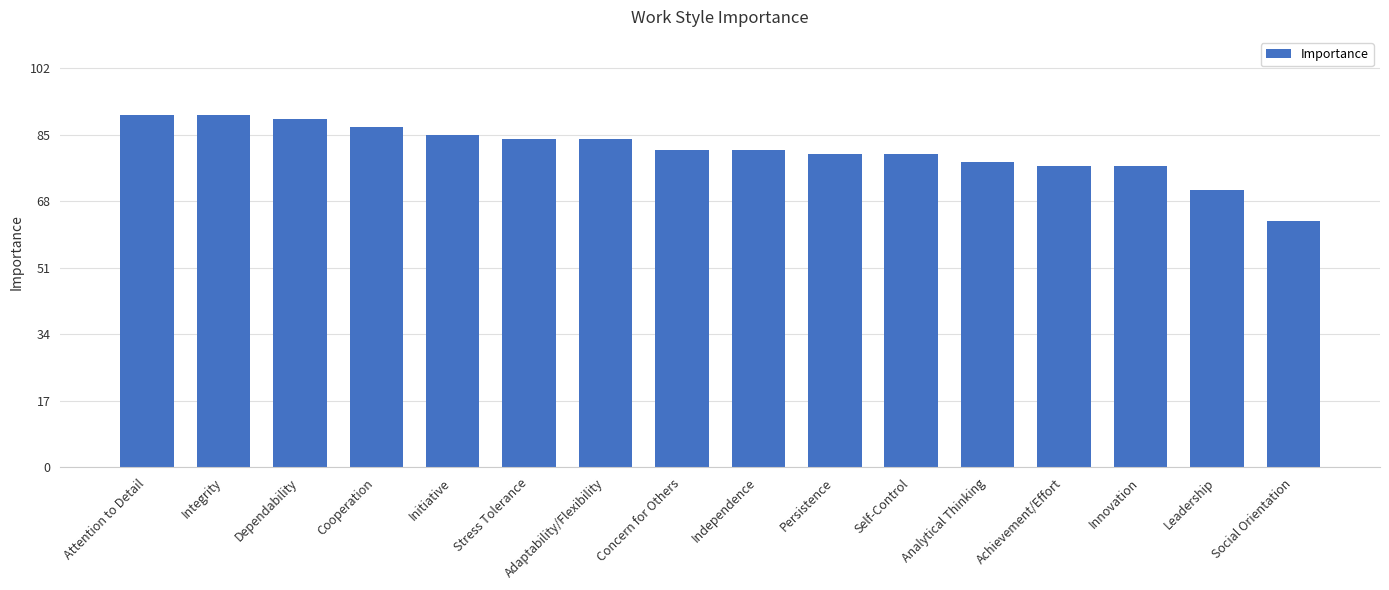

Which category has the lowest value across all series?

Social Orientation